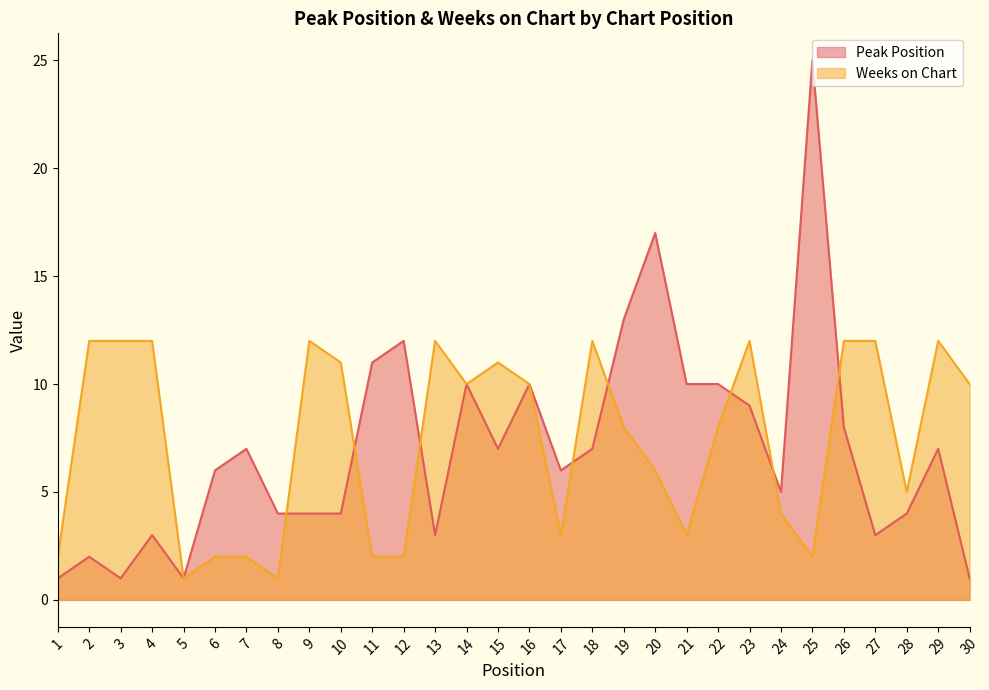

How many lines are shown in the chart?

2